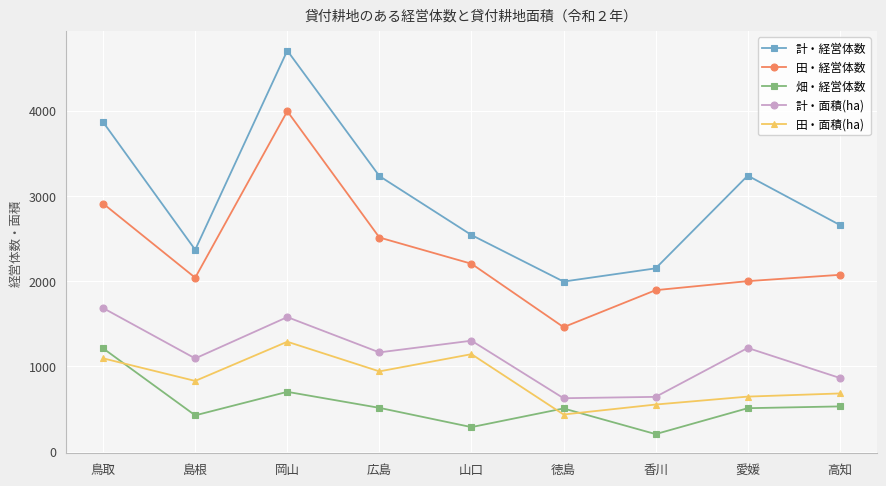

What is the difference between the highest and lowest values at 愛媛?

2729